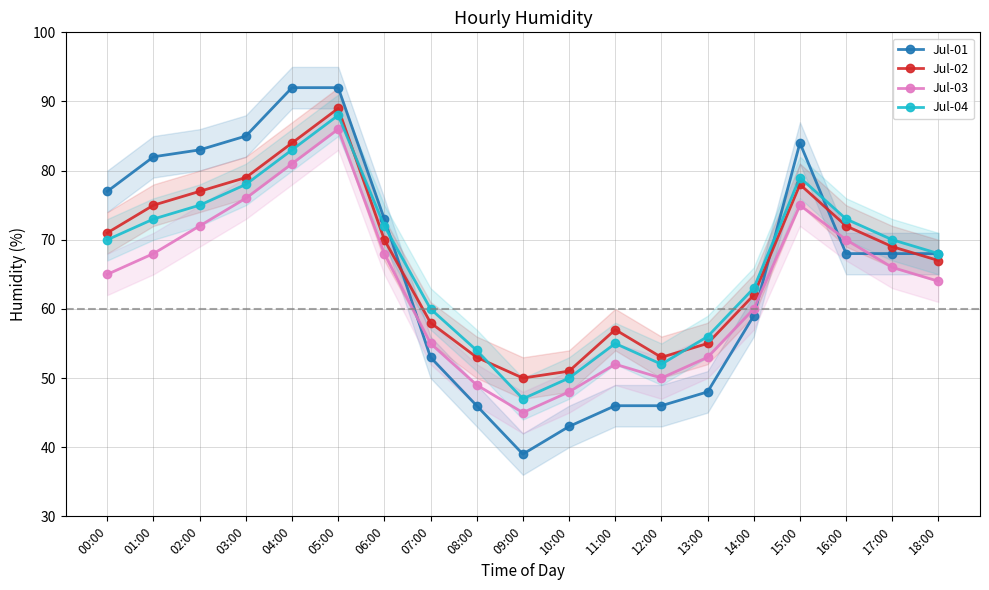

What is the label of the 15th point from the right?

04:00